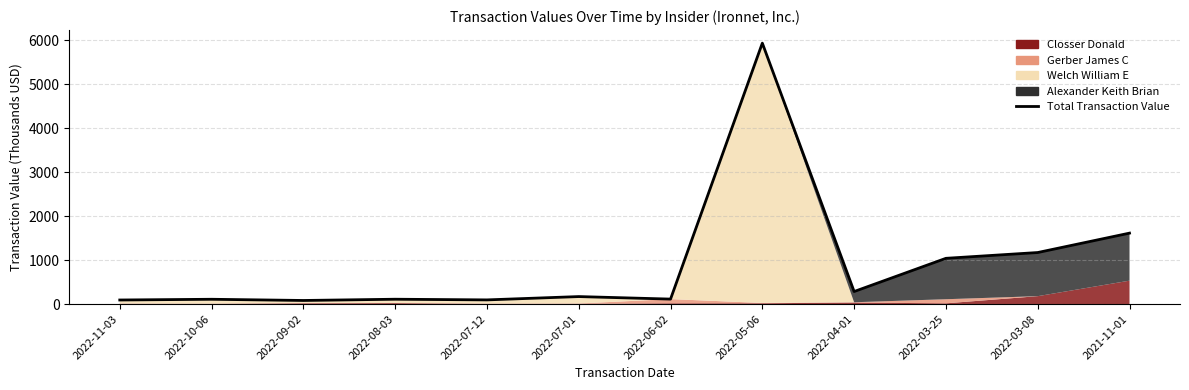

How many lines are shown in the chart?

1